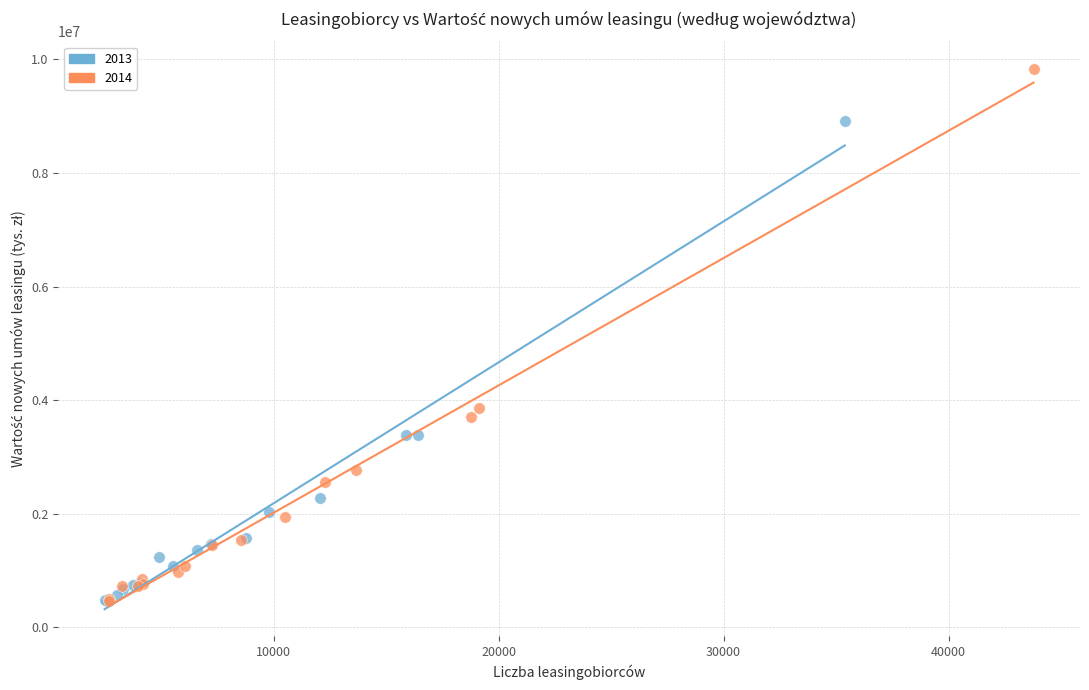

Which series reaches the maximum Y coordinate?

2014